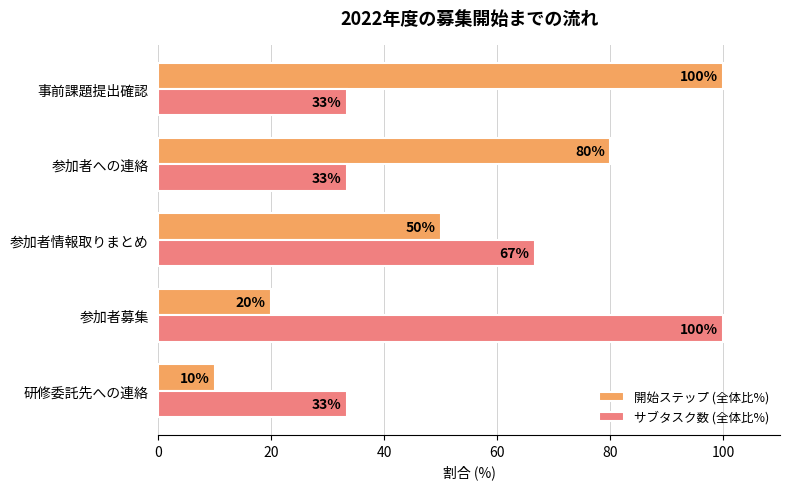

Which series has the largest range (max minus min)?

開始ステップ (全体比%)